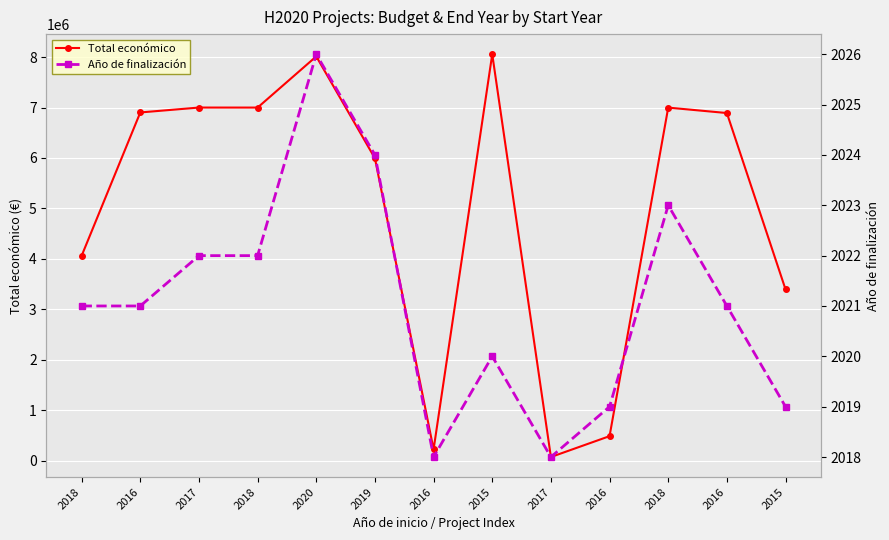

How many lines are shown in the chart?

2